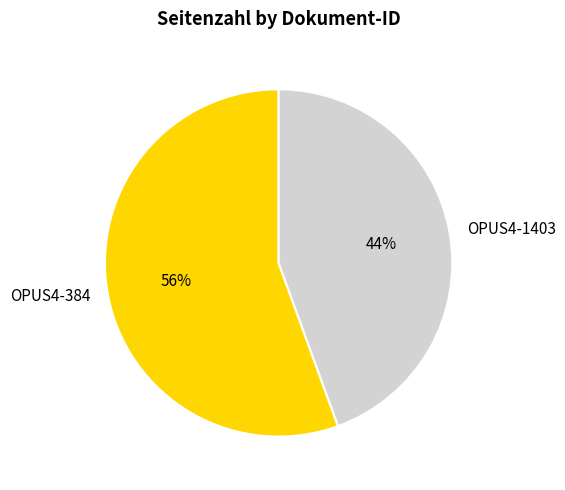

To the nearest percent, what is the combined percentage of OPUS4-1403 and OPUS4-384?

100%